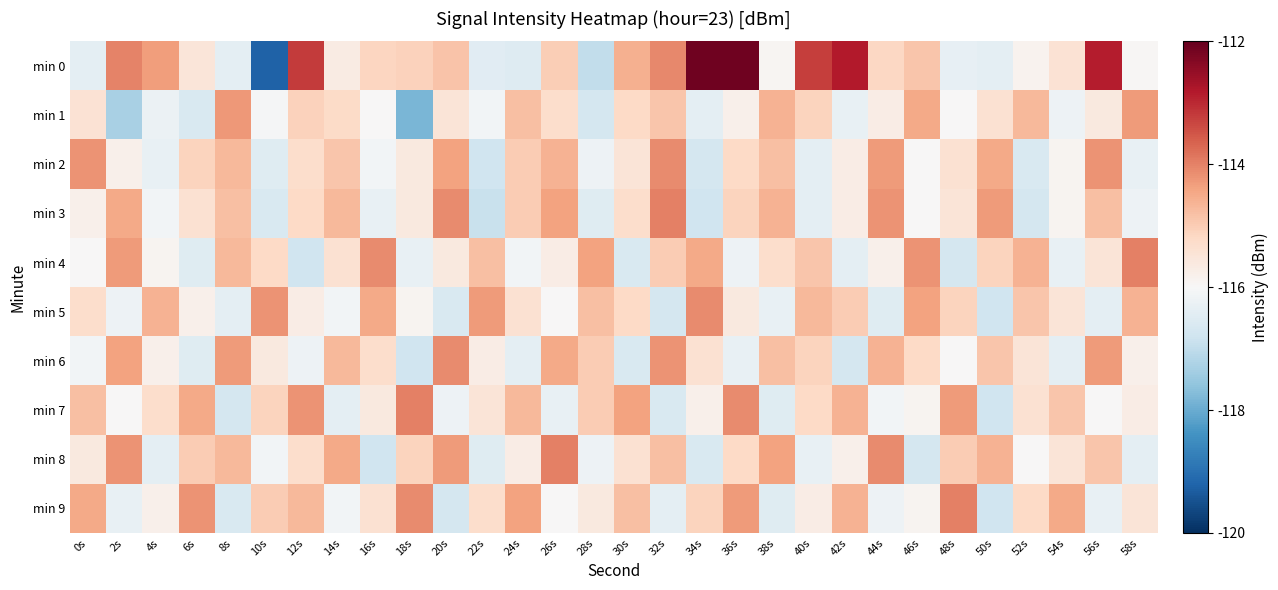

Reading left to right, extract all data points from this chart.

min 0: 0s=-116.4	2s=-114.0	4s=-114.3	6s=-115.5	8s=-116.4	10s=-119.2	12s=-113.2	14s=-115.7	16s=-115.1	18s=-115.1	20s=-114.9	22s=-116.5	24s=-116.5	26s=-115.0	28s=-117.0	30s=-114.6	32s=-114.1	34s=-112.1	36s=-112.1	38s=-115.9	40s=-113.2	42s=-112.8	44s=-115.2	46s=-114.9	48s=-116.3	50s=-116.4	52s=-115.9	54s=-115.4	56s=-112.9	58s=-115.9
min 1: 0s=-115.4	2s=-117.3	4s=-116.2	6s=-116.6	8s=-114.3	10s=-116.1	12s=-115.1	14s=-115.2	16s=-116.0	18s=-117.8	20s=-115.5	22s=-116.1	24s=-114.8	26s=-115.3	28s=-116.7	30s=-115.2	32s=-114.9	34s=-116.4	36s=-115.8	38s=-114.6	40s=-115.1	42s=-116.3	44s=-115.7	46s=-114.5	48s=-116.0	50s=-115.4	52s=-114.7	54s=-116.2	56s=-115.6	58s=-114.3
min 2: 0s=-114.2	2s=-115.8	4s=-116.3	6s=-115.1	8s=-114.7	10s=-116.5	12s=-115.3	14s=-114.9	16s=-116.1	18s=-115.6	20s=-114.4	22s=-116.8	24s=-115.0	26s=-114.6	28s=-116.2	30s=-115.5	32s=-114.1	34s=-116.7	36s=-115.2	38s=-114.8	40s=-116.4	42s=-115.7	44s=-114.3	46s=-116.0	48s=-115.4	50s=-114.5	52s=-116.6	54s=-115.9	56s=-114.2	58s=-116.3
min 3: 0s=-115.8	2s=-114.5	4s=-116.1	6s=-115.4	8s=-114.8	10s=-116.6	12s=-115.2	14s=-114.7	16s=-116.3	18s=-115.6	20s=-114.1	22s=-116.9	24s=-115.0	26s=-114.4	28s=-116.5	30s=-115.3	32s=-114.0	34s=-116.8	36s=-115.1	38s=-114.6	40s=-116.4	42s=-115.7	44s=-114.2	46s=-116.0	48s=-115.5	50s=-114.3	52s=-116.7	54s=-115.9	56s=-114.8	58s=-116.2
min 4: 0s=-116.0	2s=-114.3	4s=-115.9	6s=-116.5	8s=-114.7	10s=-115.2	12s=-116.8	14s=-115.4	16s=-114.1	18s=-116.3	20s=-115.6	22s=-114.8	24s=-116.1	26s=-115.7	28s=-114.4	30s=-116.6	32s=-115.0	34s=-114.5	36s=-116.2	38s=-115.3	40s=-114.9	42s=-116.4	44s=-115.8	46s=-114.2	48s=-116.7	50s=-115.1	52s=-114.6	54s=-116.3	56s=-115.5	58s=-114.0
min 5: 0s=-115.3	2s=-116.2	4s=-114.6	6s=-115.8	8s=-116.4	10s=-114.2	12s=-115.7	14s=-116.1	16s=-114.5	18s=-115.9	20s=-116.6	22s=-114.3	24s=-115.4	26s=-116.0	28s=-114.8	30s=-115.2	32s=-116.7	34s=-114.1	36s=-115.6	38s=-116.3	40s=-114.7	42s=-115.0	44s=-116.5	46s=-114.4	48s=-115.1	50s=-116.8	52s=-114.9	54s=-115.5	56s=-116.4	58s=-114.6
min 6: 0s=-116.1	2s=-114.4	4s=-115.8	6s=-116.5	8s=-114.3	10s=-115.6	12s=-116.2	14s=-114.7	16s=-115.3	18s=-116.8	20s=-114.1	22s=-115.7	24s=-116.4	26s=-114.5	28s=-115.0	30s=-116.6	32s=-114.2	34s=-115.4	36s=-116.3	38s=-114.8	40s=-115.1	42s=-116.7	44s=-114.6	46s=-115.2	48s=-116.0	50s=-114.9	52s=-115.5	54s=-116.4	56s=-114.3	58s=-115.8
min 7: 0s=-114.8	2s=-116.0	4s=-115.3	6s=-114.5	8s=-116.7	10s=-115.1	12s=-114.2	14s=-116.4	16s=-115.6	18s=-114.0	20s=-116.2	22s=-115.5	24s=-114.7	26s=-116.3	28s=-115.0	30s=-114.4	32s=-116.6	34s=-115.8	36s=-114.1	38s=-116.5	40s=-115.2	42s=-114.6	44s=-116.1	46s=-115.9	48s=-114.3	50s=-116.8	52s=-115.4	54s=-114.9	56s=-116.0	58s=-115.7
min 8: 0s=-115.6	2s=-114.2	4s=-116.4	6s=-115.0	8s=-114.7	10s=-116.1	12s=-115.3	14s=-114.5	16s=-116.8	18s=-115.1	20s=-114.3	22s=-116.5	24s=-115.7	26s=-114.0	28s=-116.2	30s=-115.4	32s=-114.8	34s=-116.6	36s=-115.2	38s=-114.4	40s=-116.3	42s=-115.8	44s=-114.1	46s=-116.7	48s=-115.0	50s=-114.6	52s=-116.0	54s=-115.5	56s=-114.9	58s=-116.4
min 9: 0s=-114.5	2s=-116.3	4s=-115.8	6s=-114.2	8s=-116.6	10s=-115.0	12s=-114.7	14s=-116.1	16s=-115.4	18s=-114.1	20s=-116.7	22s=-115.3	24s=-114.4	26s=-116.0	28s=-115.6	30s=-114.8	32s=-116.4	34s=-115.1	36s=-114.3	38s=-116.5	40s=-115.7	42s=-114.6	44s=-116.2	46s=-115.9	48s=-114.0	50s=-116.8	52s=-115.2	54s=-114.5	56s=-116.3	58s=-115.5